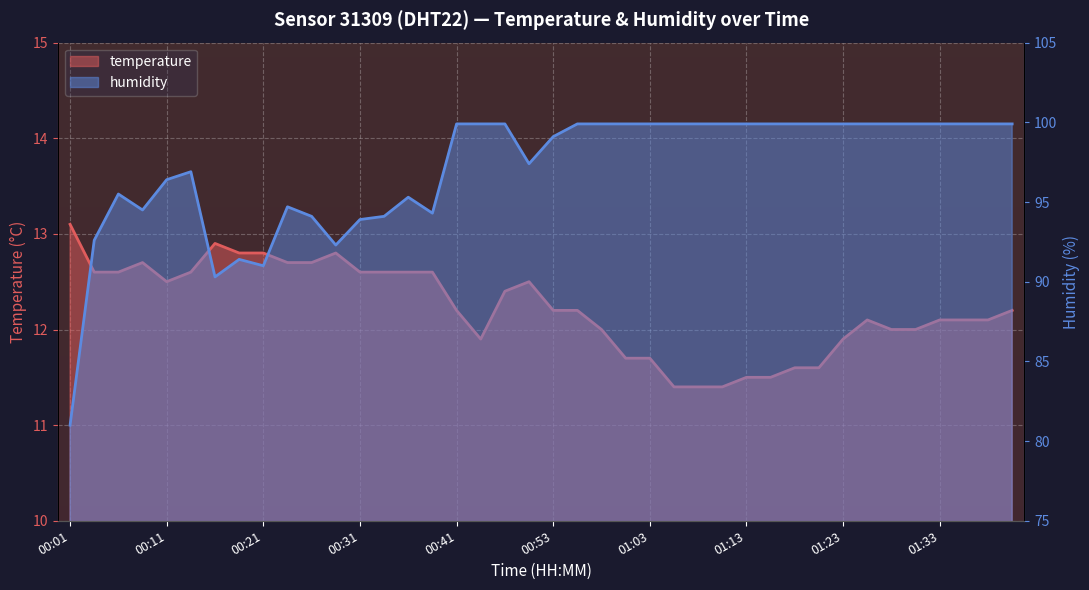

At which label is temperature closest to 12?

00:58